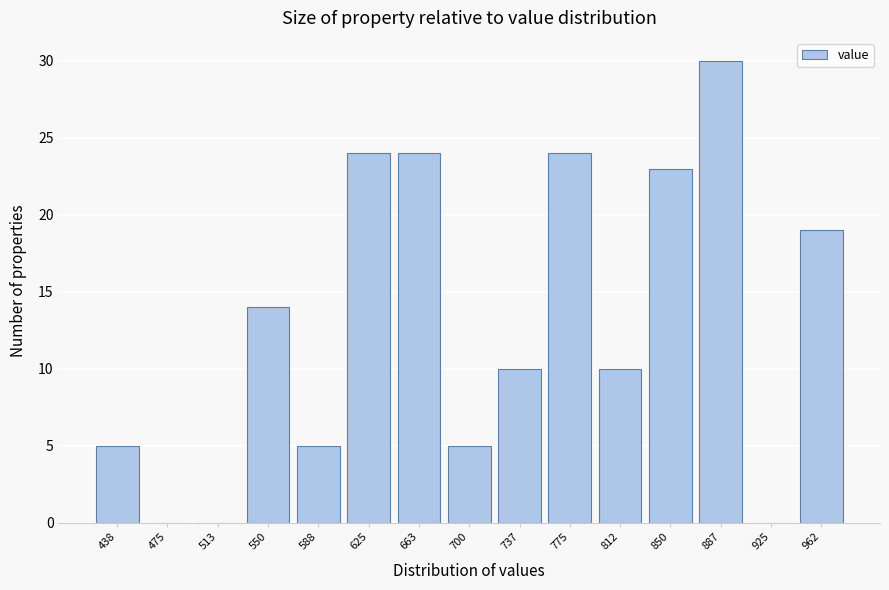

Reading right to left, transcribe all the data shown in this chart.

962=19	925=0	887=30	850=23	812=10	775=24	737=10	700=5	663=24	625=24	588=5	550=14	513=0	475=0	438=5